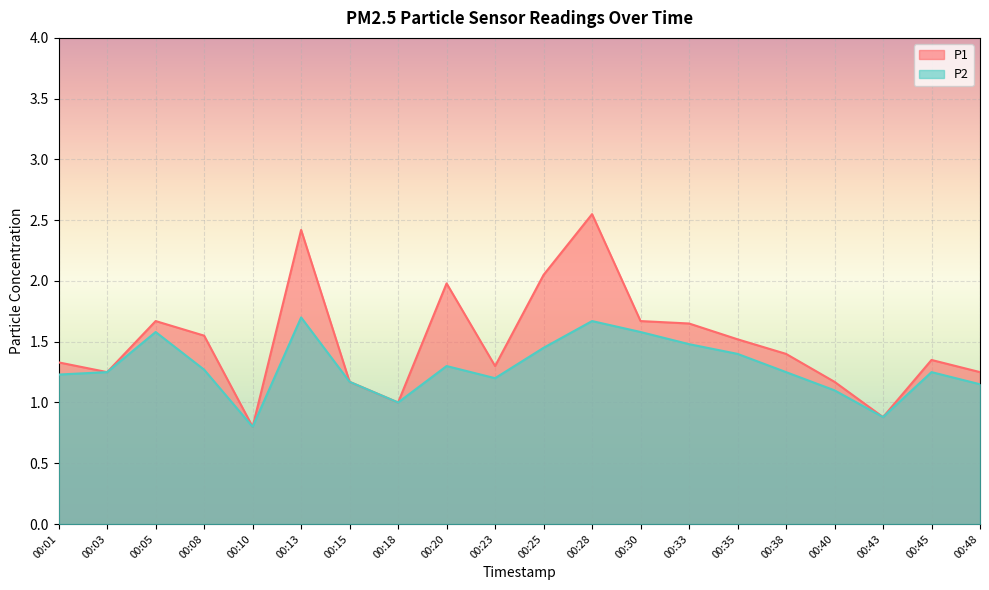

What is the maximum value for P2?

1.7